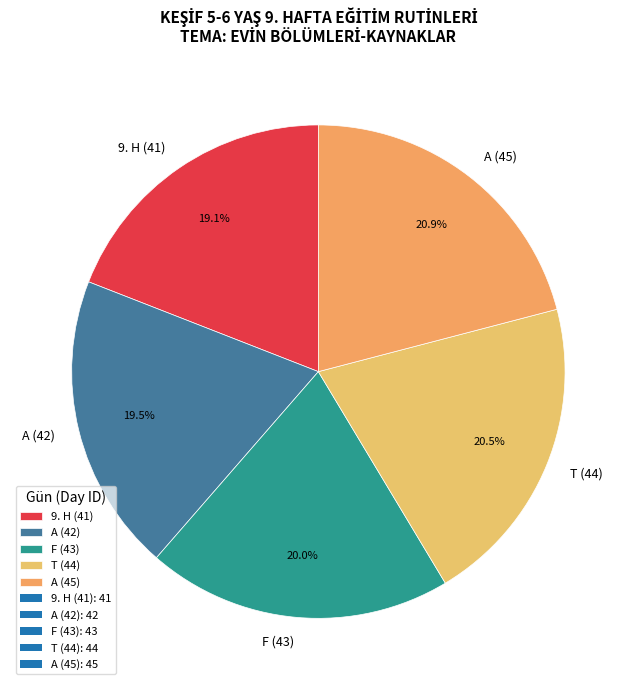

To the nearest percent, what is the difference between the largest and smallest slice percentages?

2%